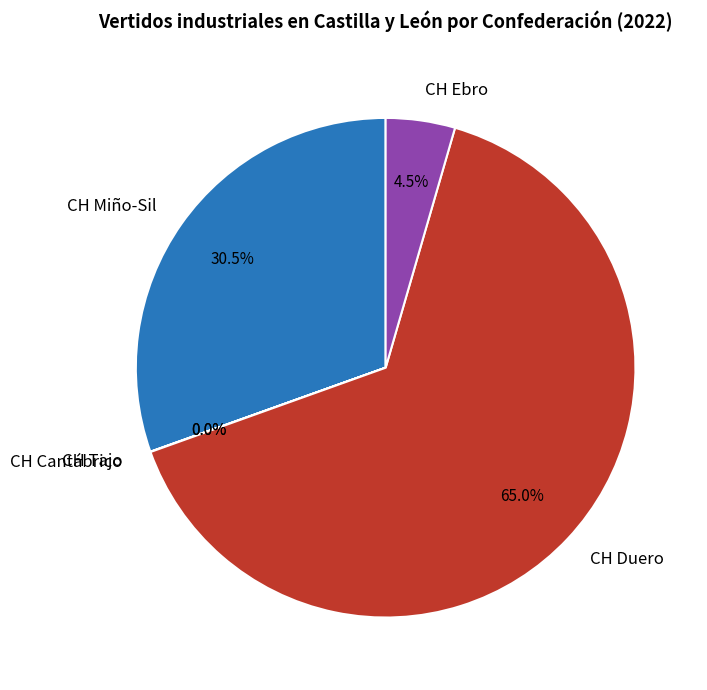

Does any single category account for the majority?

Yes